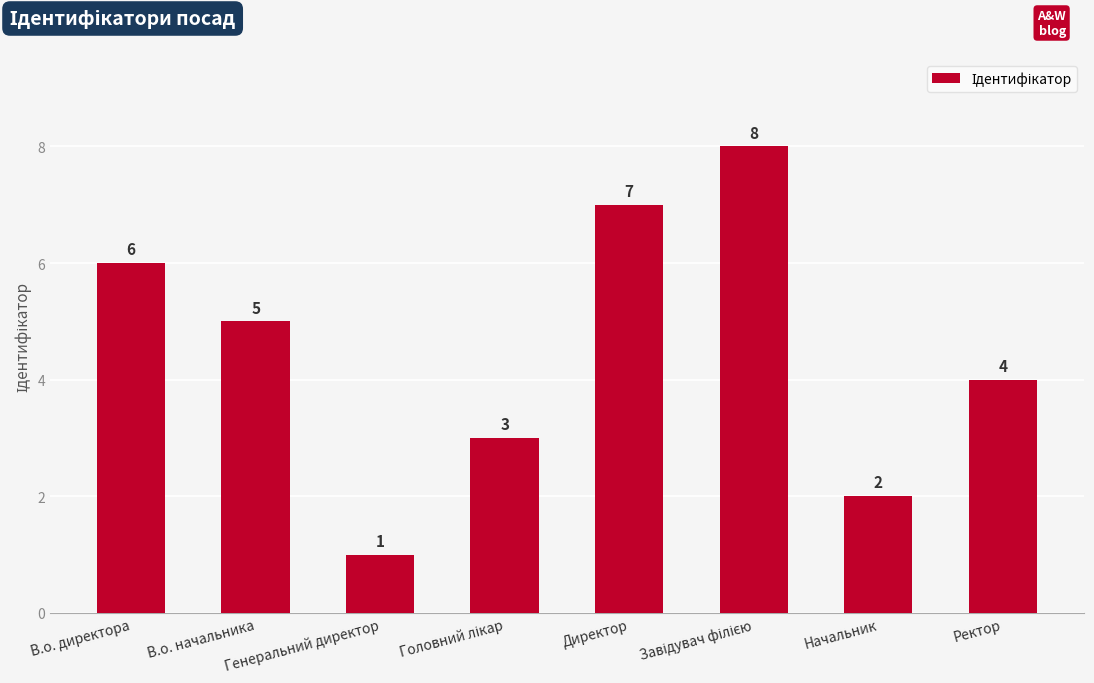

What is the value of the 6th bar from the left?

8